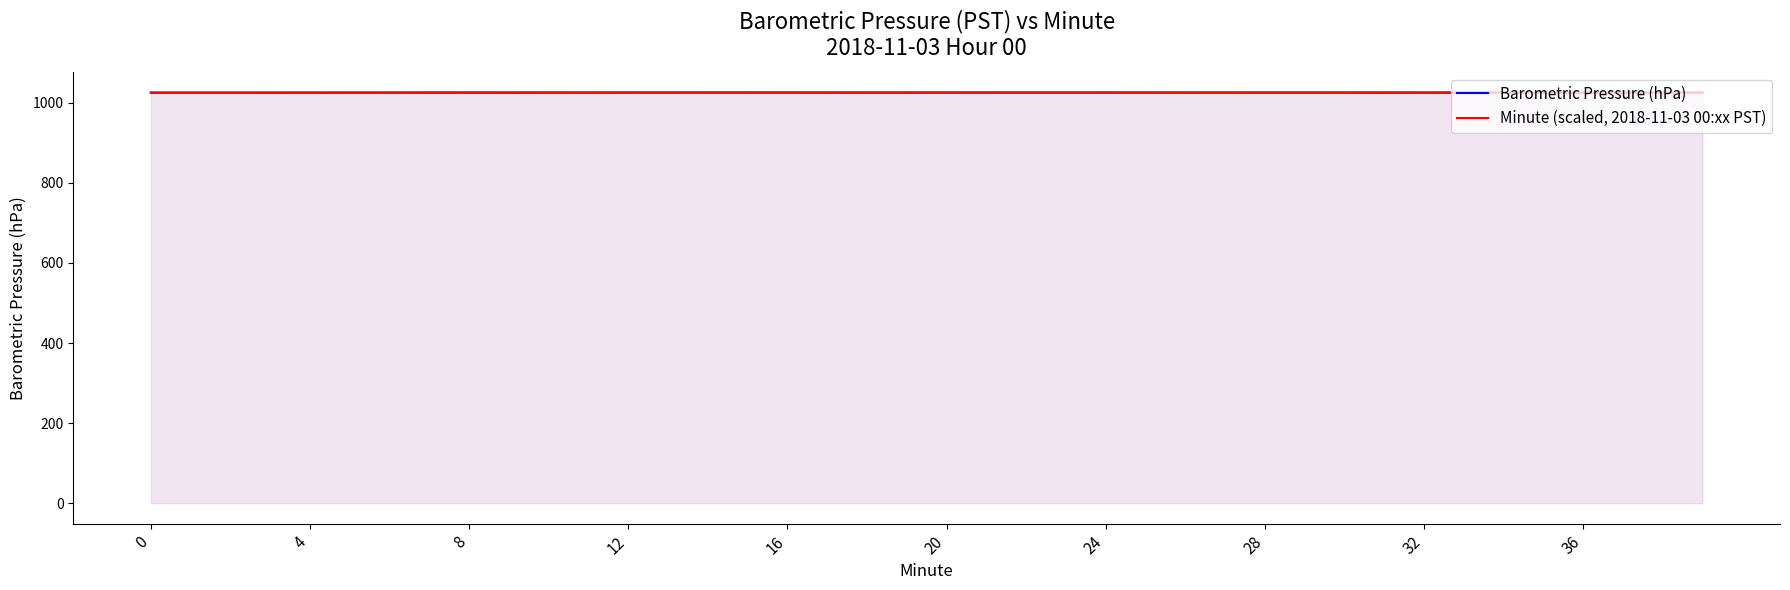

Rank the series at 8 from lowest to highest value.

Minute (scaled, 2018-11-03 00:xx PST), Barometric Pressure (hPa)